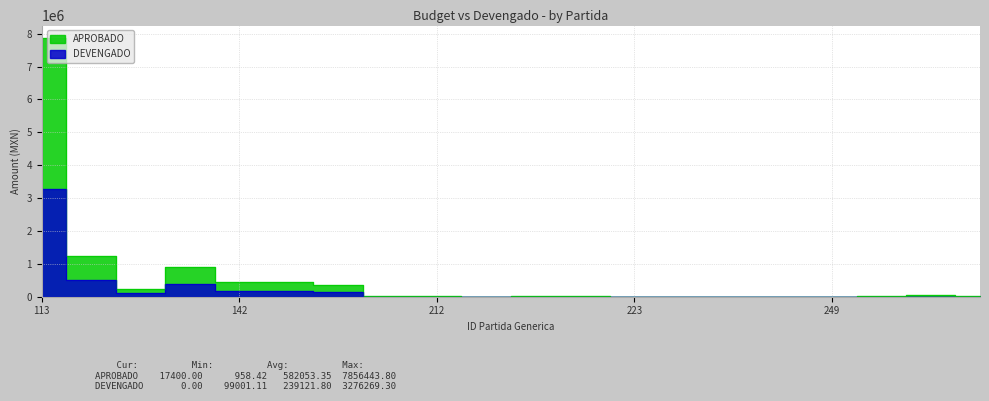

True or false: APROBADO and DEVENGADO cross at least once.

False